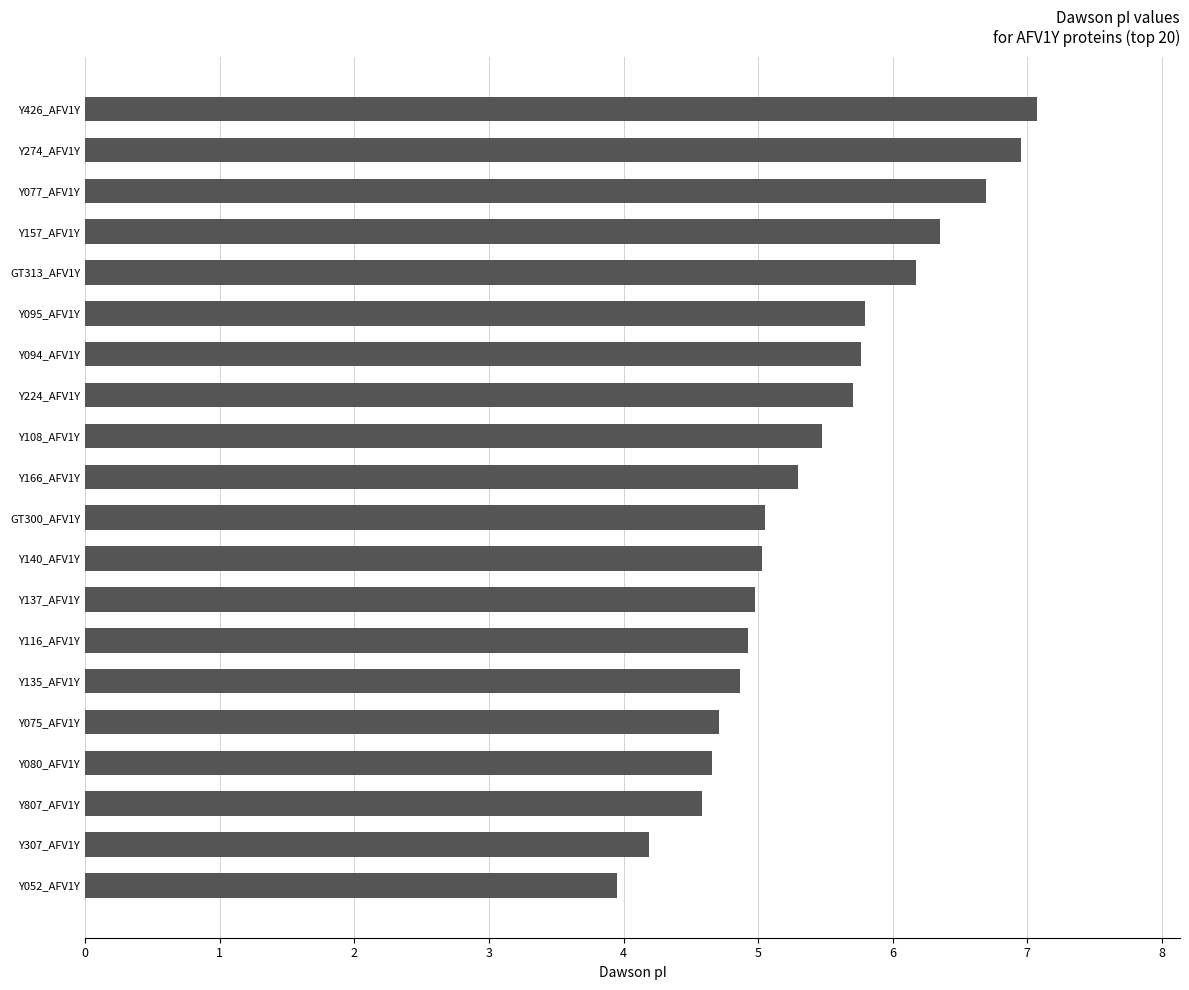

Approximately how many times larger is the value at GT313_AFV1Y compared to Y135_AFV1Y?

1.3